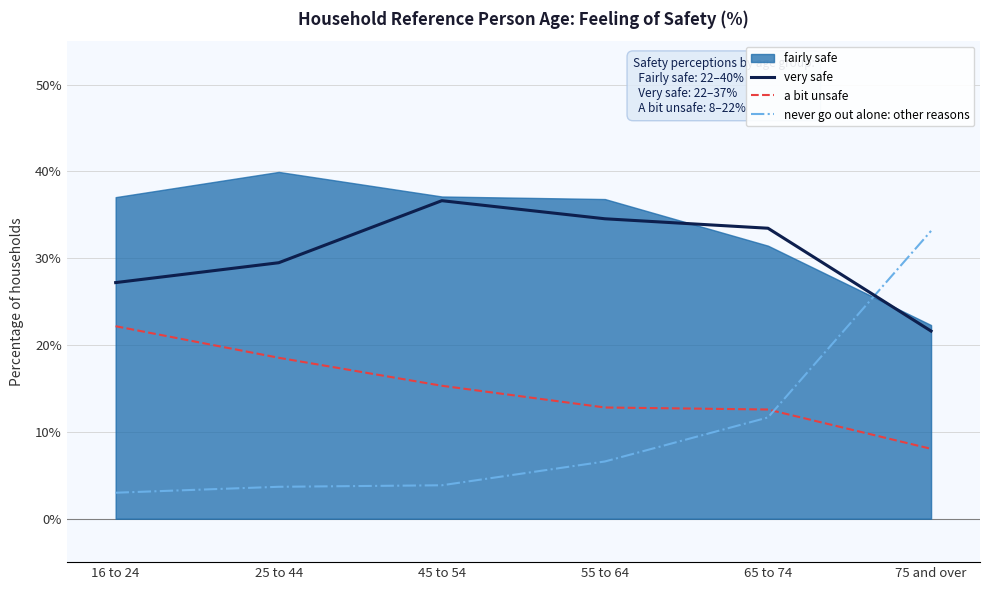

The value of very safe at 75 and over is 6.4. True or false?

False